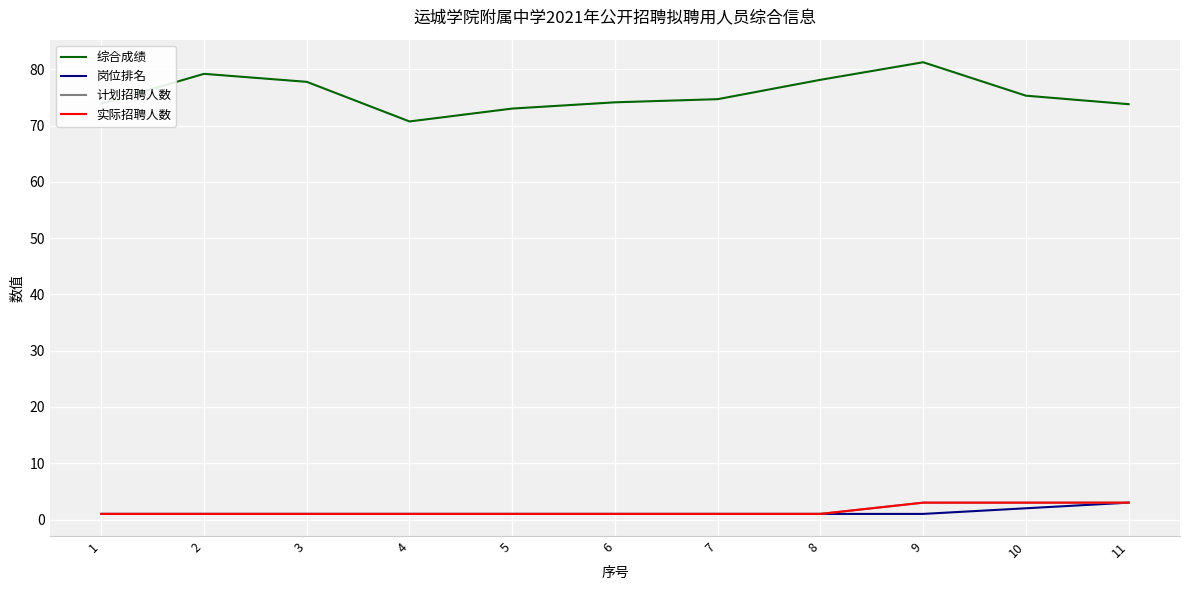

Which series has the largest total across all categories?

综合成绩